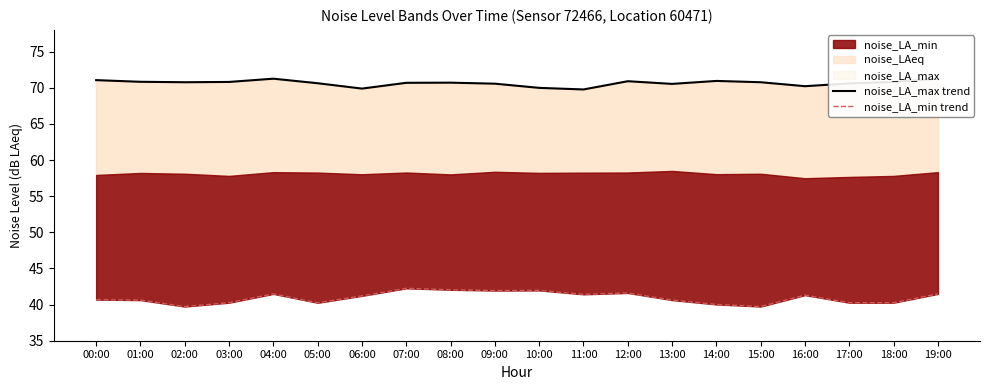

Is it true that noise_LA_max trend equals 70.7 at 07:00?

True